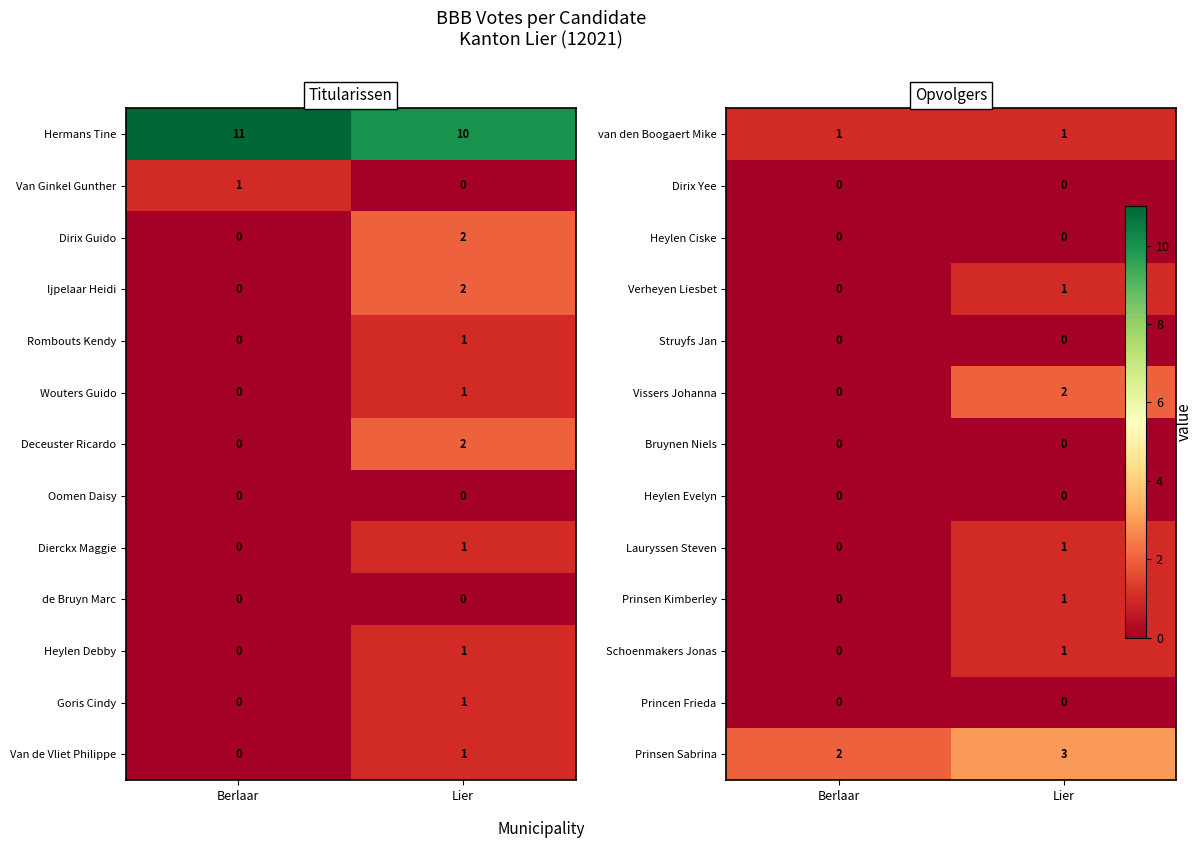

At which label does Van Ginkel Gunther reach its minimum?

Lier